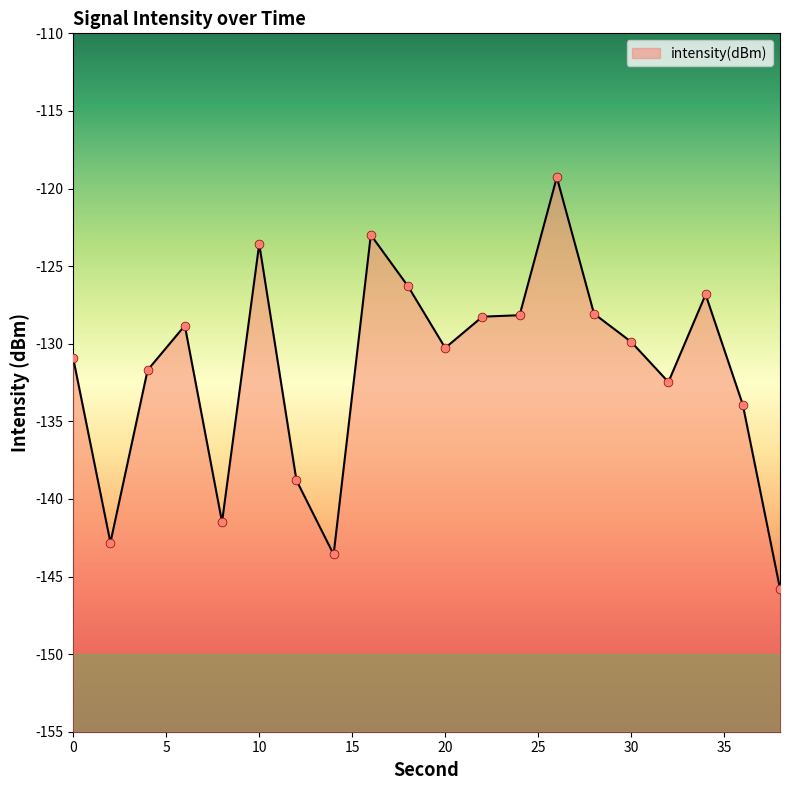

Between 32 and 26, which is larger?

26